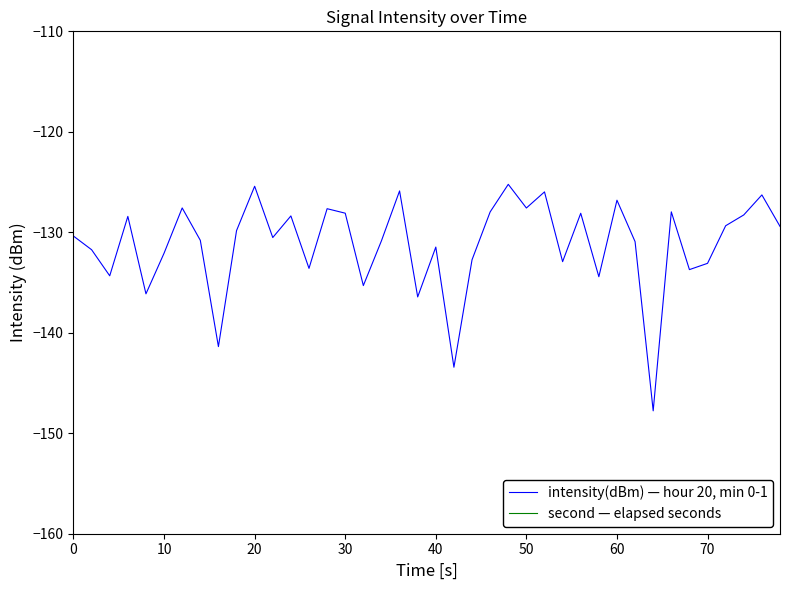

True or false: intensity(dBm) — hour 20, min 0-1 has more than 2 points higher than both neighbors.

True